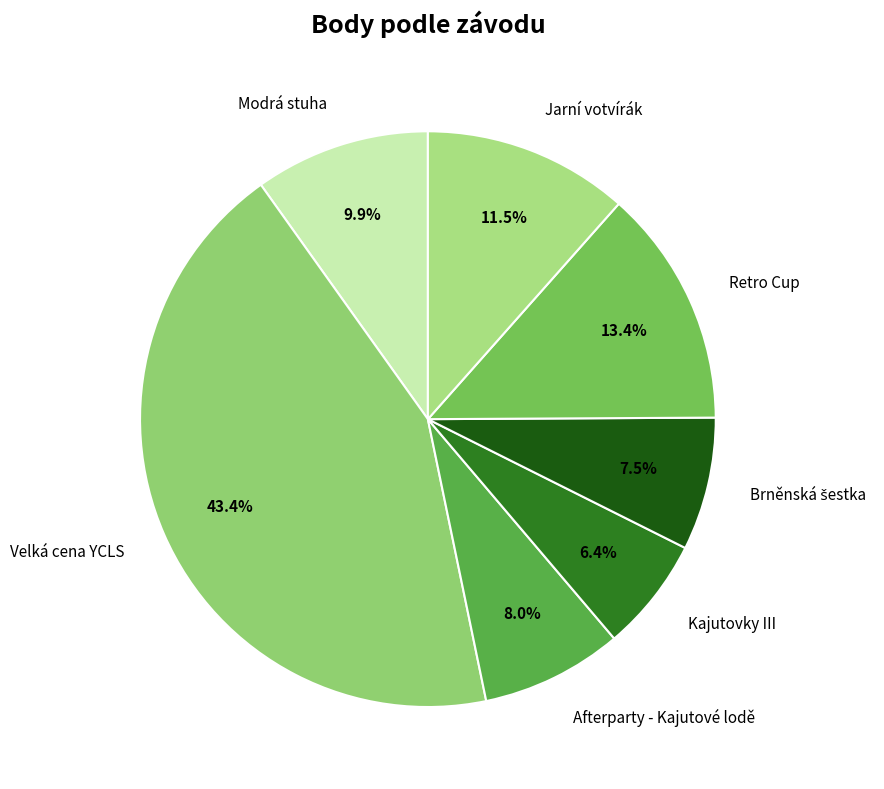

To the nearest percent, what is the difference between the largest and smallest slice percentages?

37%